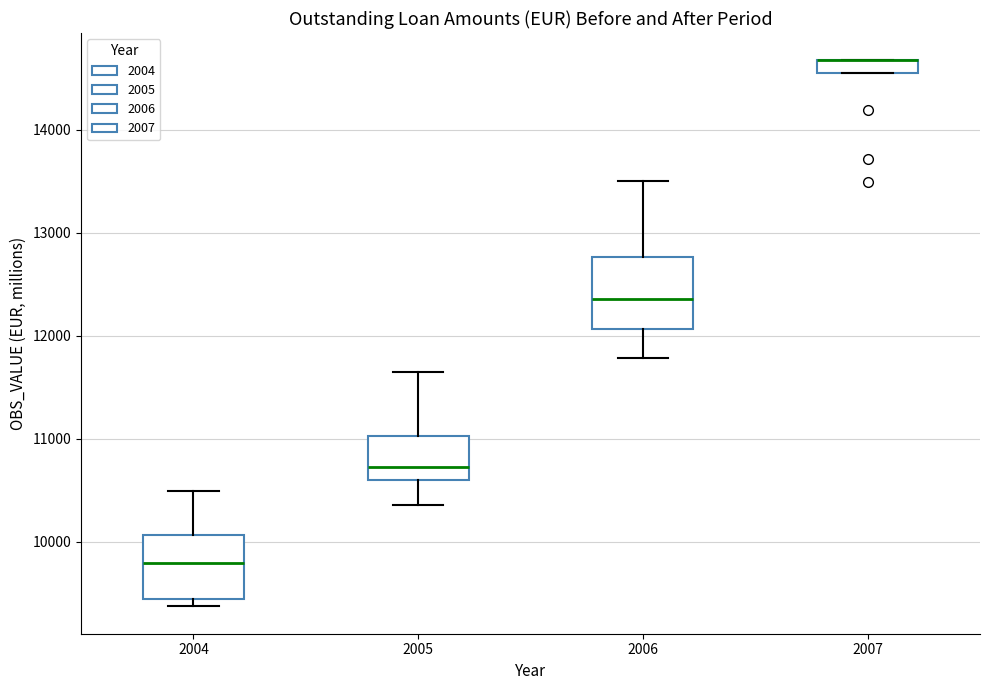

Where is the upper edge of the box at x = 2006 on the y-axis? The values are not printed on the chart, so give them approximately, as read against the axis.

12800